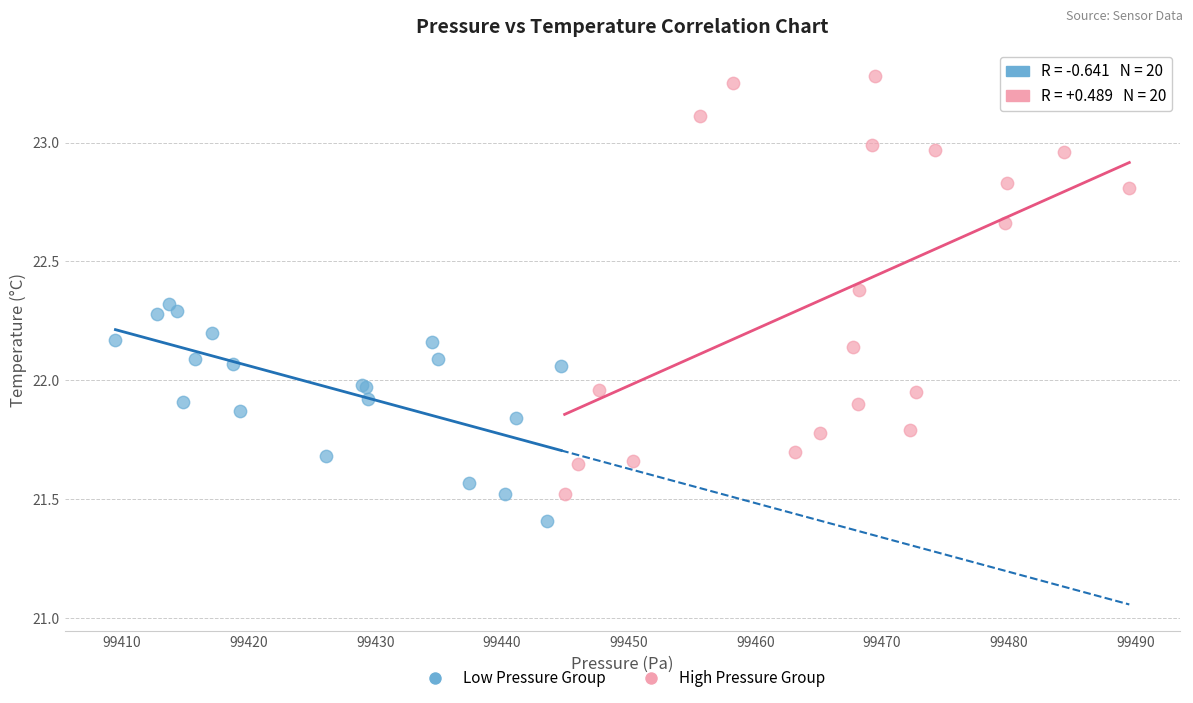

Which series reaches the minimum Y coordinate?

Low Pressure Group